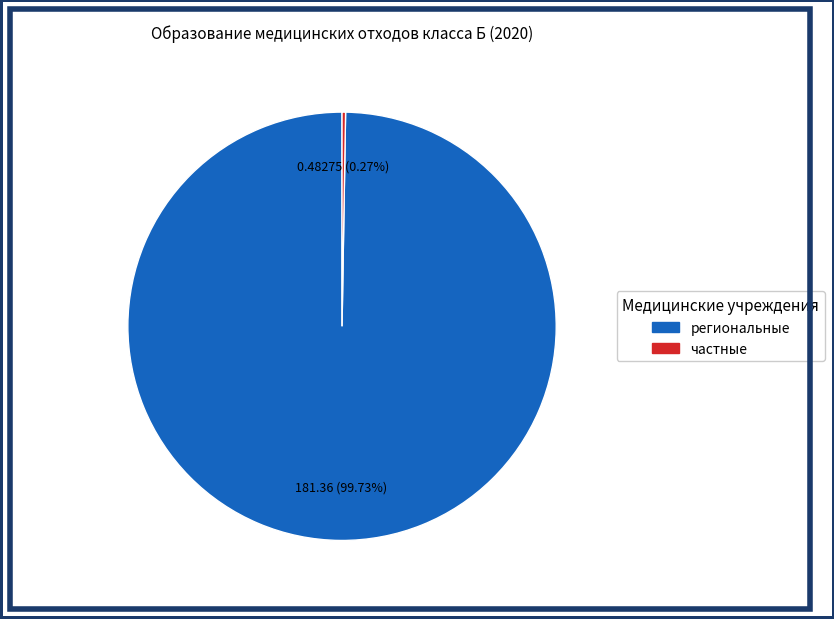

To the nearest percent, what is the average slice percentage?

50%